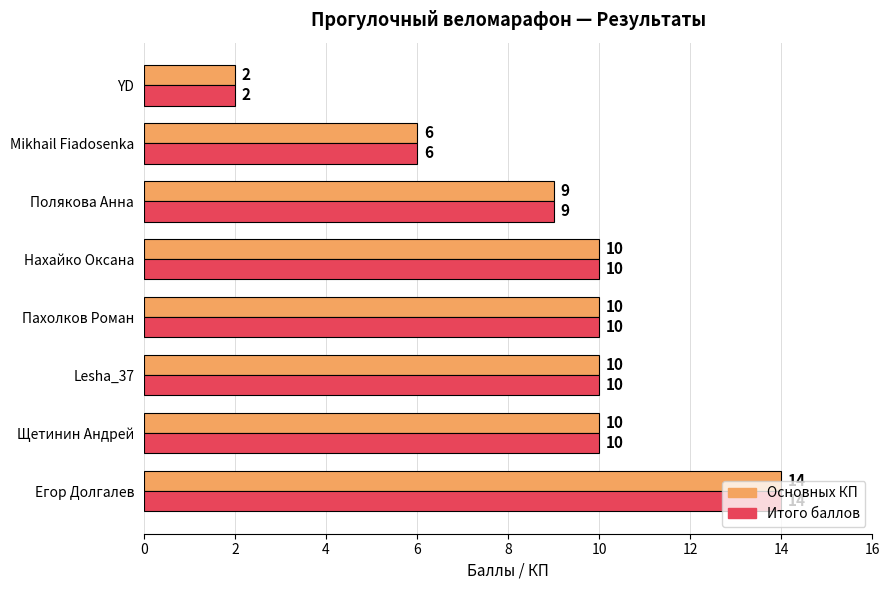

What is the average value of the Основных КП series?

9